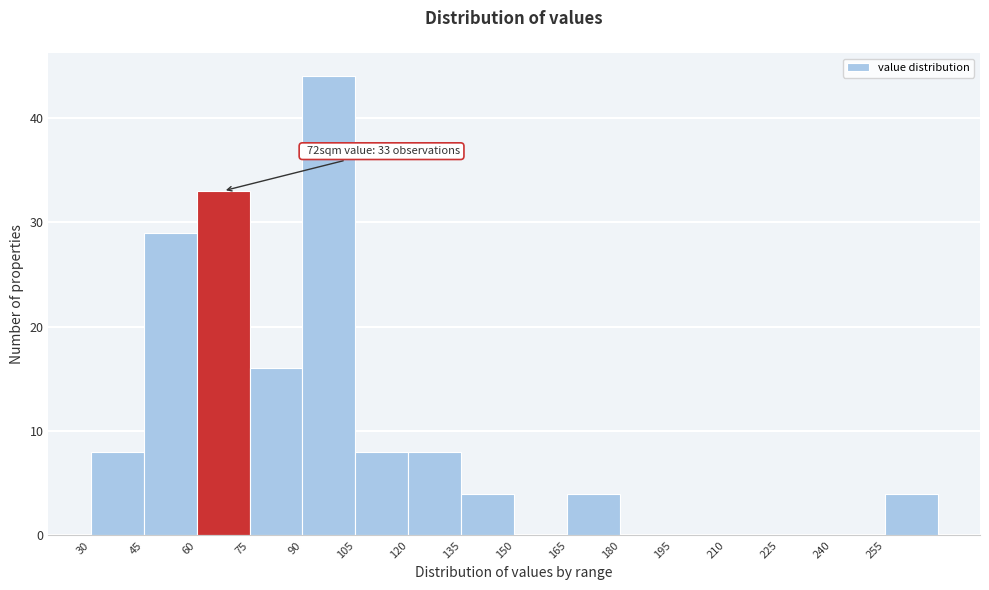

Over which range of the x-axis is the bar tallest?

90 to 105